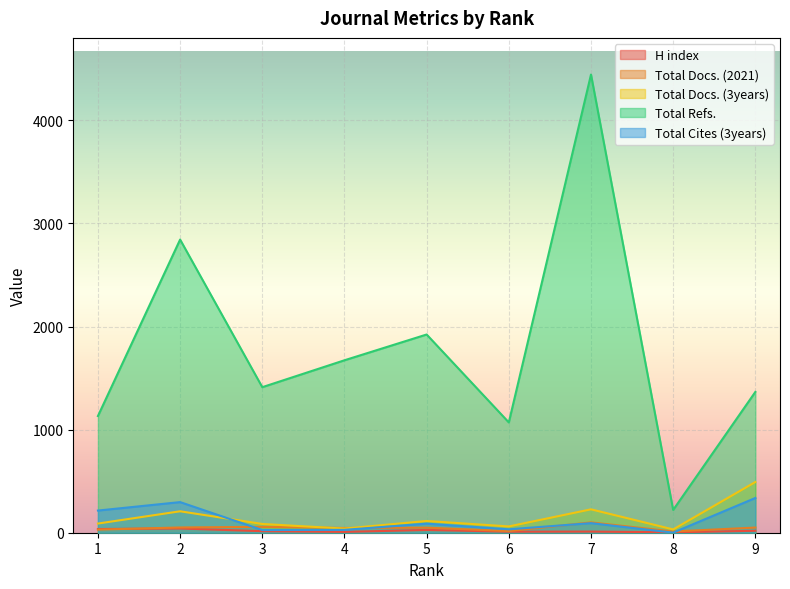

Reading left to right, list all the values displayed in this chart.

H index: 1=36	2=41	3=15	4=8	5=27	6=10	7=11	8=4	9=19
Total Docs. (2021): 1=30	2=51	3=57	4=46	5=49	6=16	7=100	8=12	9=50
Total Docs. (3years): 1=89	2=208	3=85	4=40	5=114	6=61	7=227	8=32	9=492
Total Refs.: 1=1132	2=2844	3=1412	4=1673	5=1923	6=1070	7=4445	8=221	9=1366
Total Cites (3years): 1=215	2=297	3=26	4=28	5=88	6=33	7=93	8=1	9=337